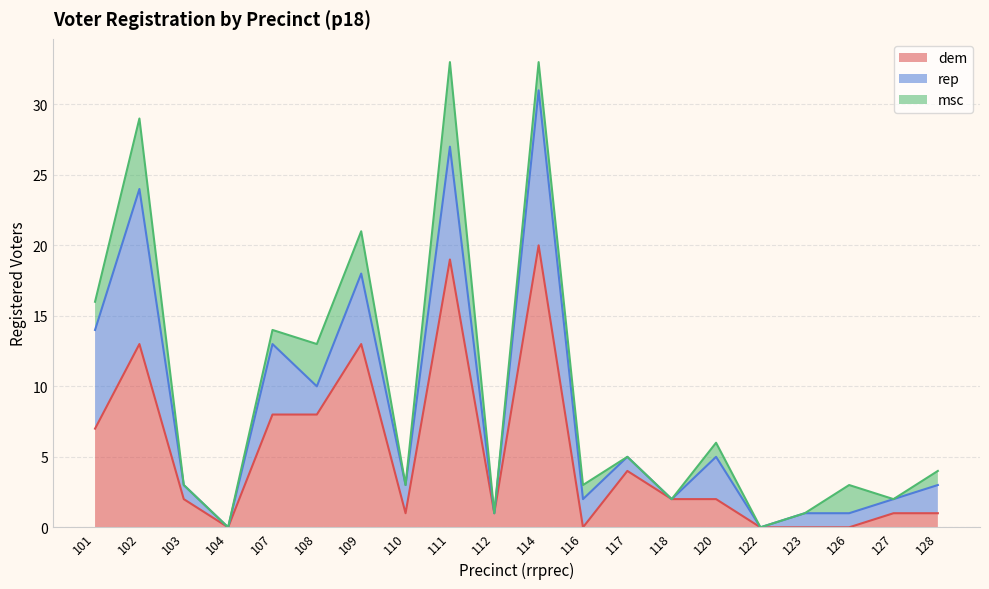

Which has a higher value, 116 or 108?

108